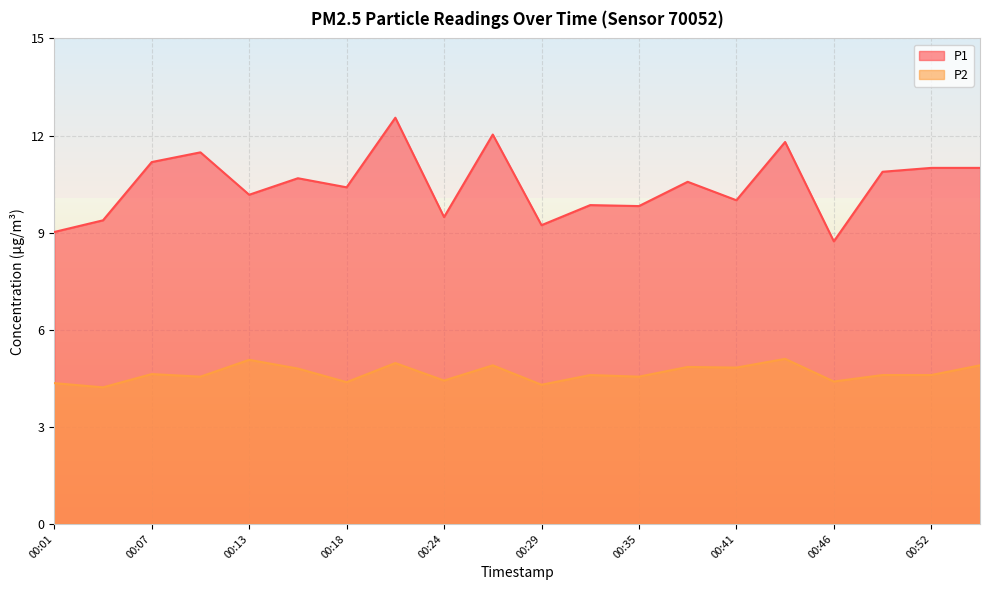

List the labels in order of P2 value, largest first.

00:44, 00:13, 00:21, 00:27, 00:55, 00:38, 00:41, 00:15, 00:07, 00:32, 00:49, 00:52, 00:10, 00:35, 00:24, 00:46, 00:18, 00:01, 00:29, 00:04